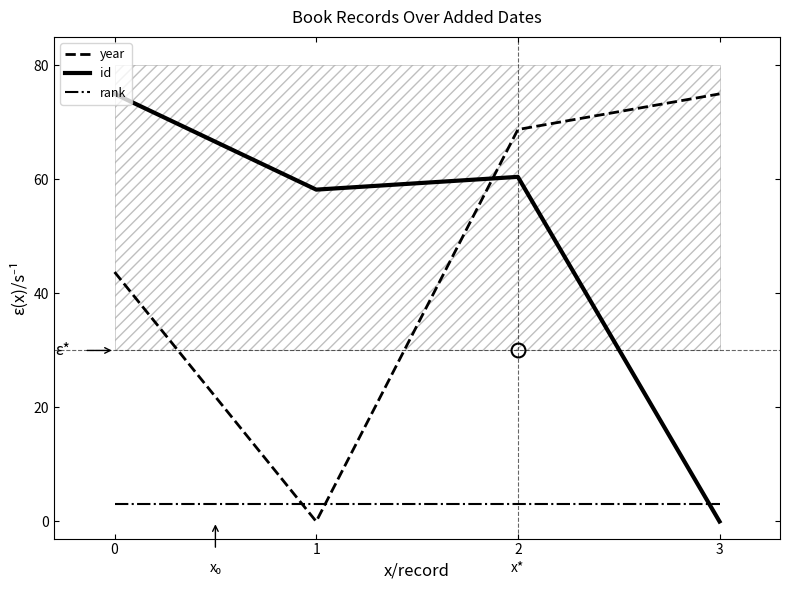

What are all the series names shown in the legend?

year, id, rank